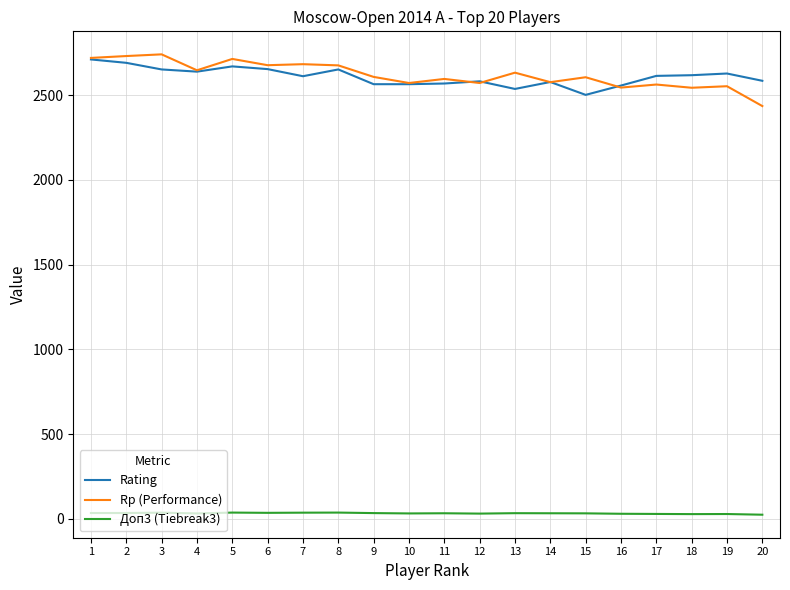

What is the lowest value of the Rp (Performance) series?

2435.0